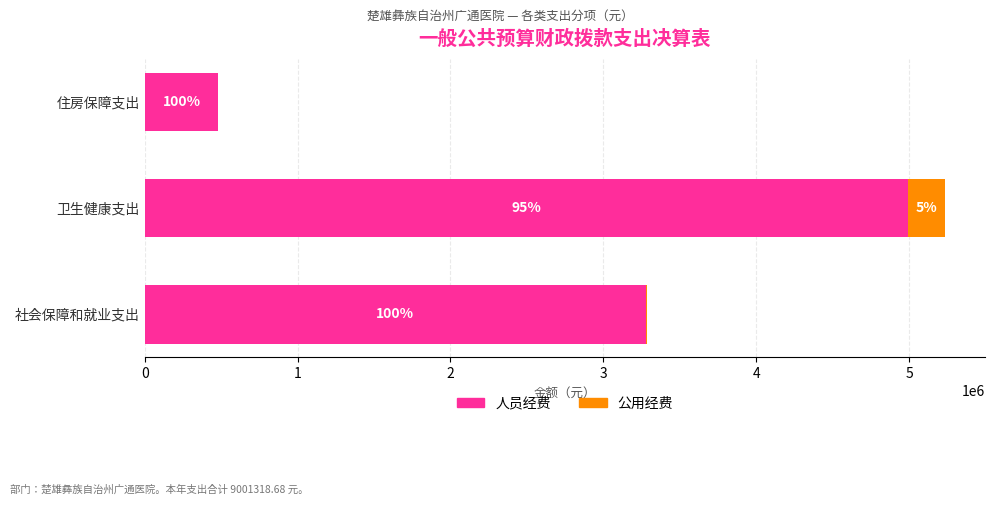

What are all the series names shown in the legend?

人员经费, 公用经费